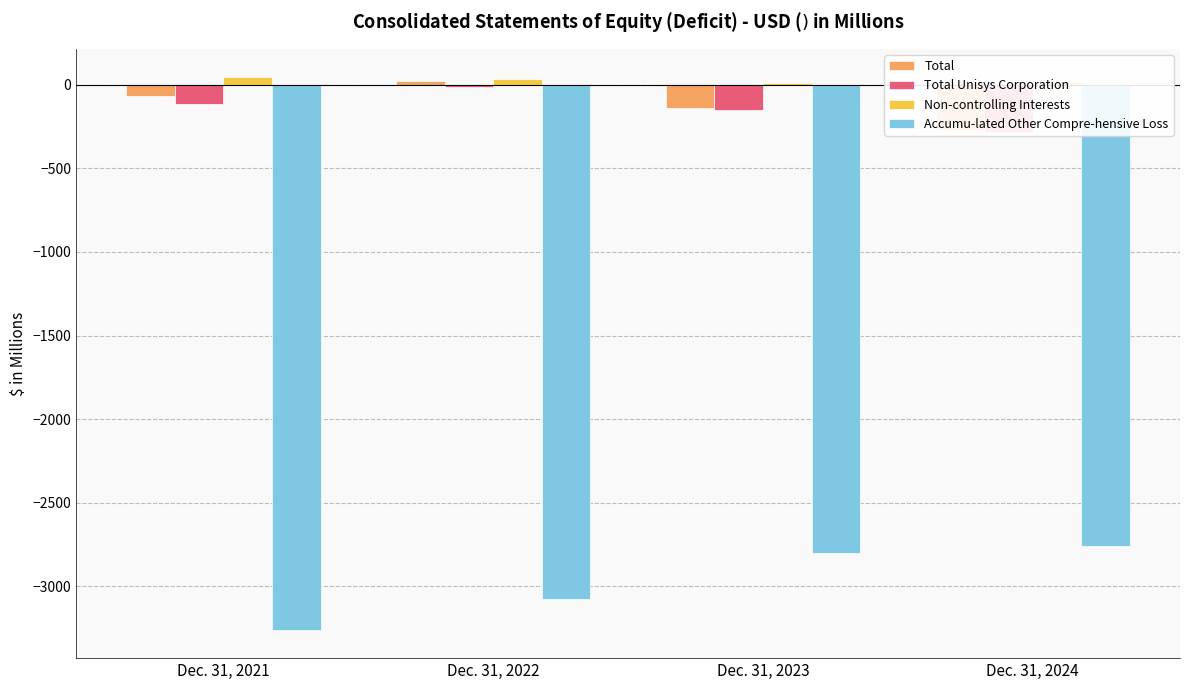

What is the difference between the highest and lowest values at Dec. 31, 2022?

3112.5